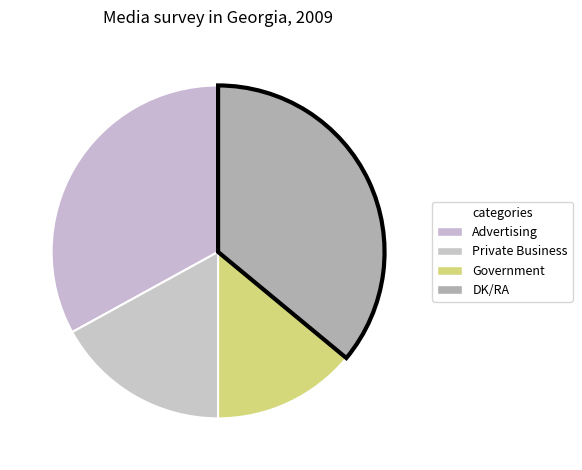

How many slices are in this pie chart?

4